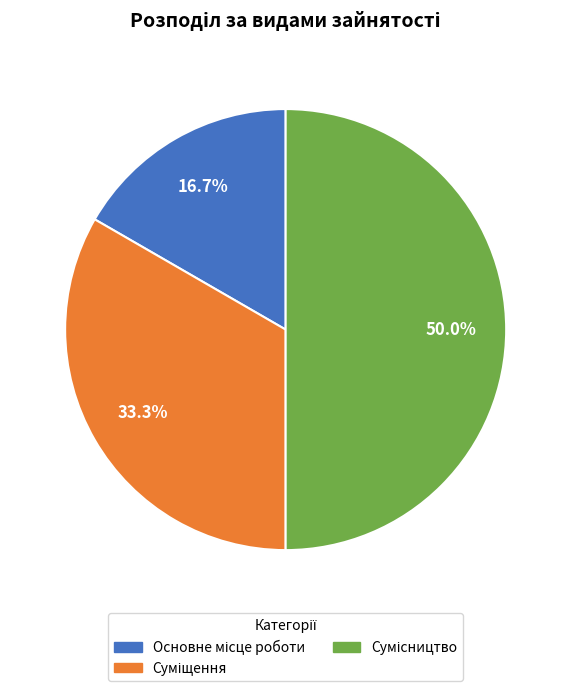

To the nearest percent, what is the difference between the Сумісництво and Суміщення slice percentages?

17%